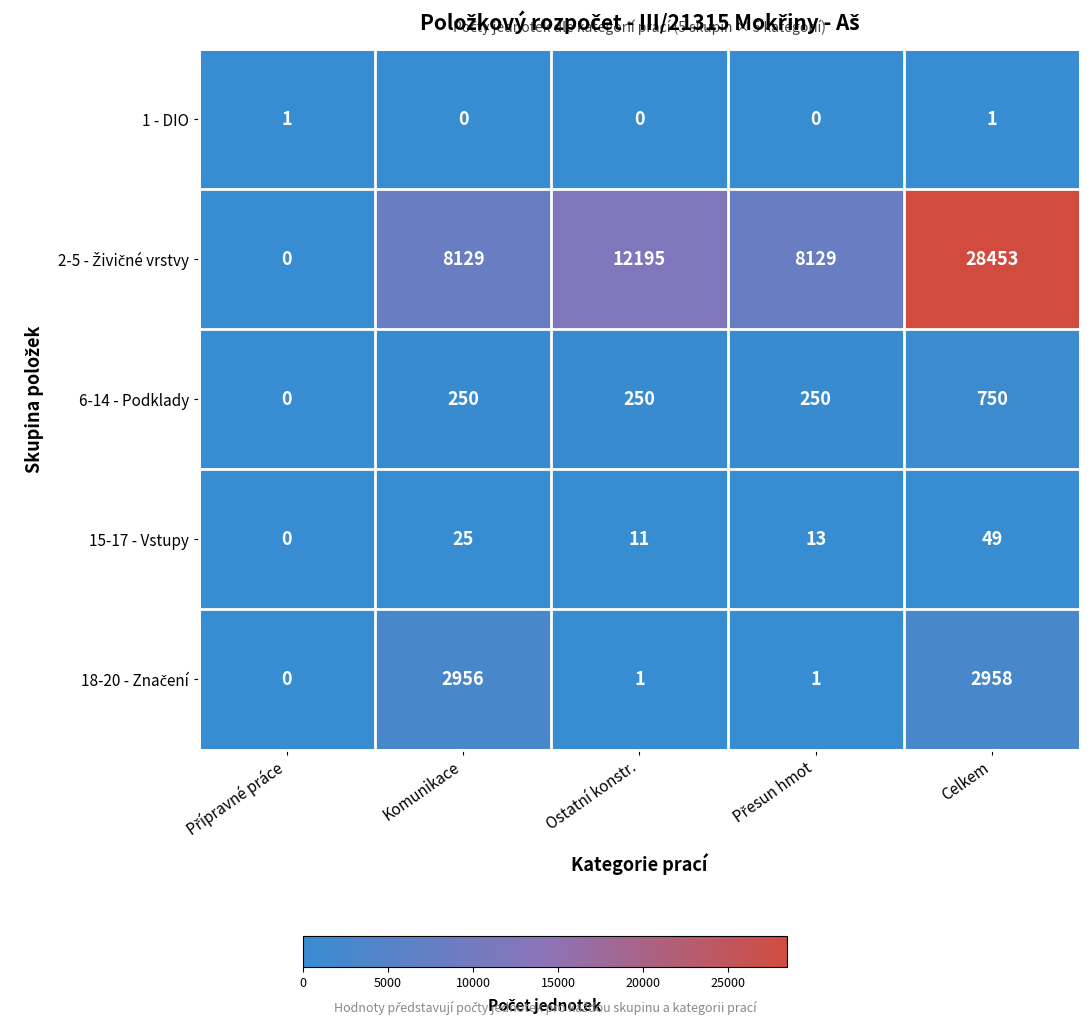

What is the maximum value shown in the chart?

28453